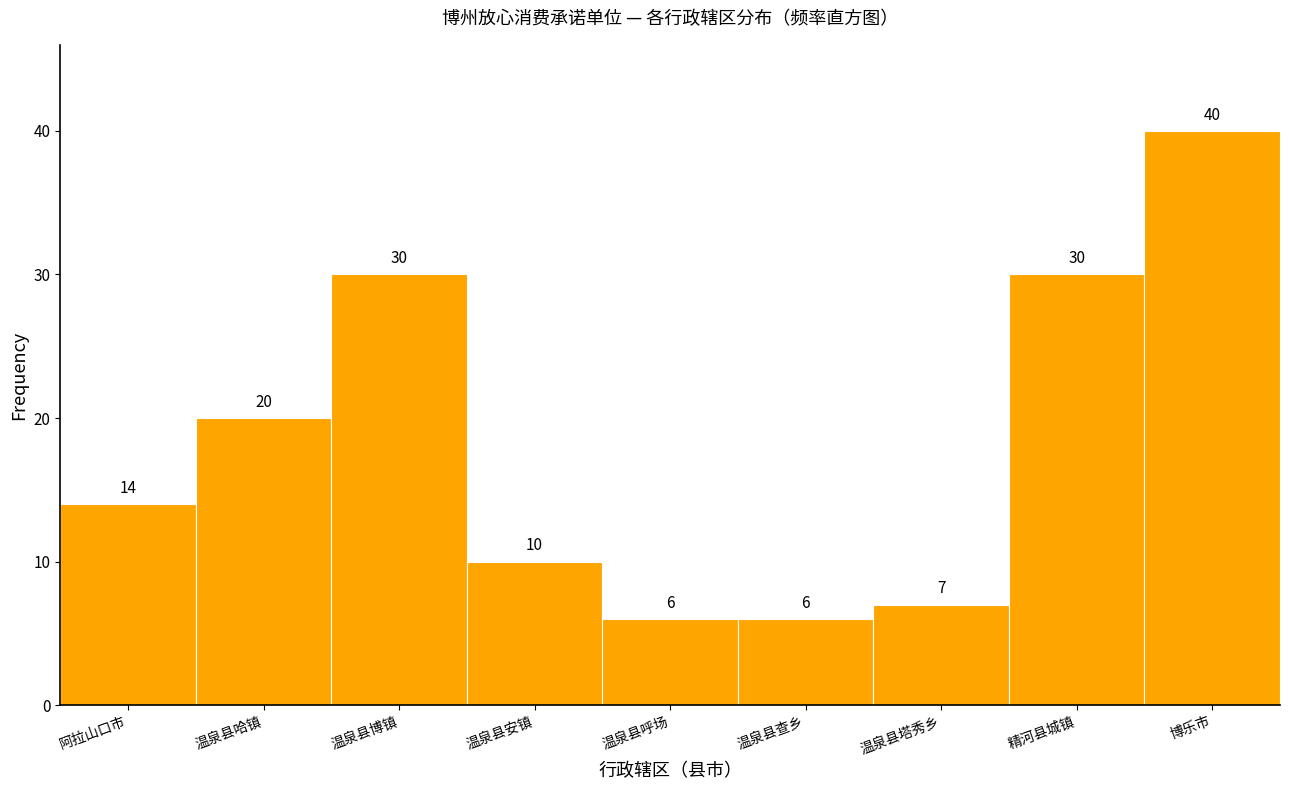

Reading right to left, what are all the values shown in this chart?

博乐市=40	精河县城镇=30	温泉县塔秀乡=7	温泉县查乡=6	温泉县呼场=6	温泉县安镇=10	温泉县博镇=30	温泉县哈镇=20	阿拉山口市=14